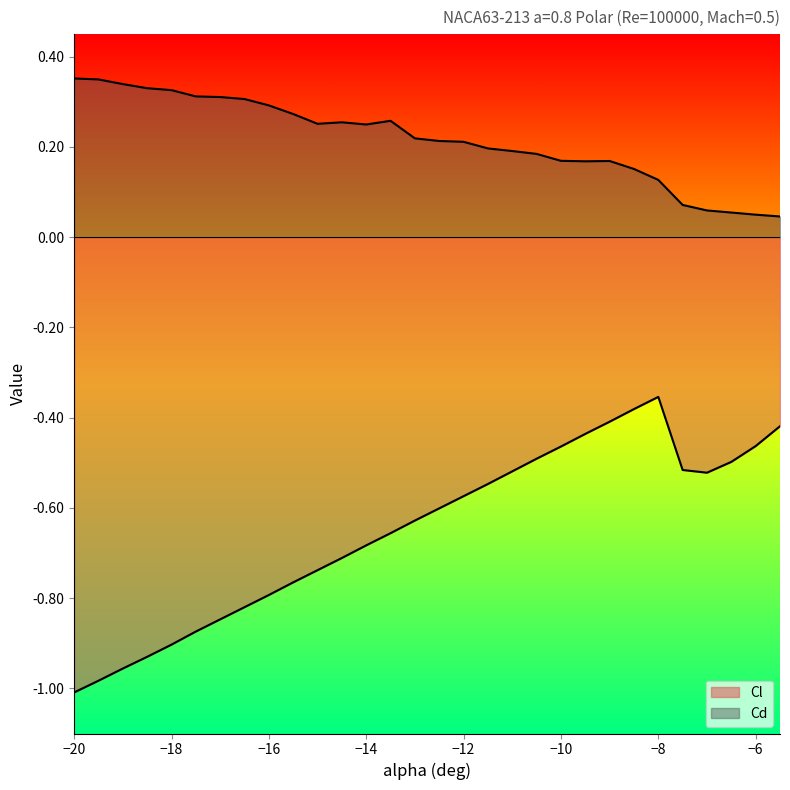

Count the Cd values in the range 0 to 1.

30